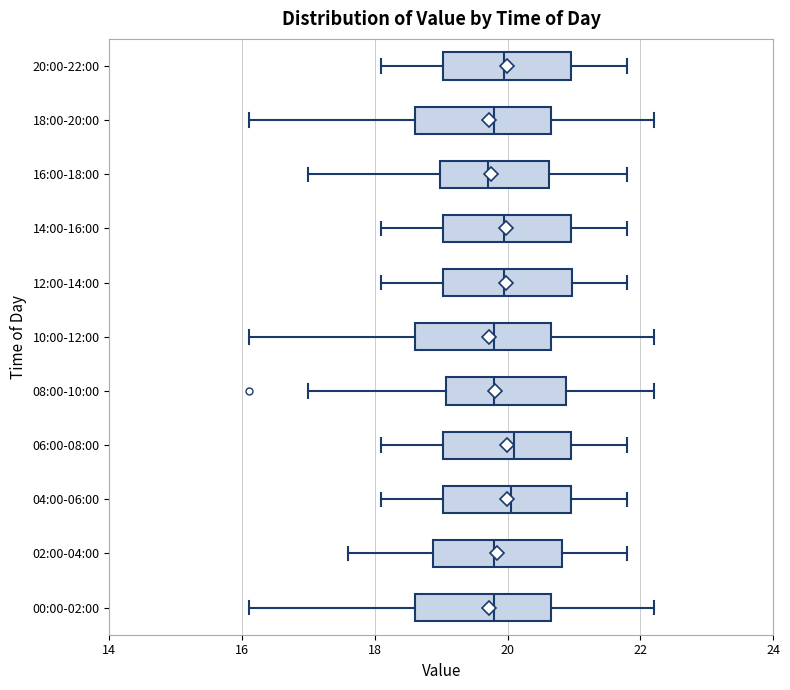

Reading bottom to top, transcribe this box plot: for each box, give where its median line is, the range the box spans, and where its two whiskers end, as read against the x-axis. The values are not printed on the chart, so give them approximately, as read against the axis.

00:00-02:00: median 19.8, box 18.6 to 20.6, whiskers 16.2 to 22.2
02:00-04:00: median 19.8, box 18.8 to 20.8, whiskers 17.6 to 21.8
04:00-06:00: median 20.0, box 19.0 to 21.0, whiskers 18.2 to 21.8
06:00-08:00: median 20.2, box 19.0 to 21.0, whiskers 18.2 to 21.8
08:00-10:00: median 19.8, box 19.0 to 20.8, whiskers 17.0 to 22.2
10:00-12:00: median 19.8, box 18.6 to 20.6, whiskers 16.2 to 22.2
12:00-14:00: median 20.0, box 19.0 to 21.0, whiskers 18.2 to 21.8
14:00-16:00: median 20.0, box 19.0 to 21.0, whiskers 18.2 to 21.8
16:00-18:00: median 19.8, box 19.0 to 20.6, whiskers 17.0 to 21.8
18:00-20:00: median 19.8, box 18.6 to 20.6, whiskers 16.2 to 22.2
20:00-22:00: median 20.0, box 19.0 to 21.0, whiskers 18.2 to 21.8